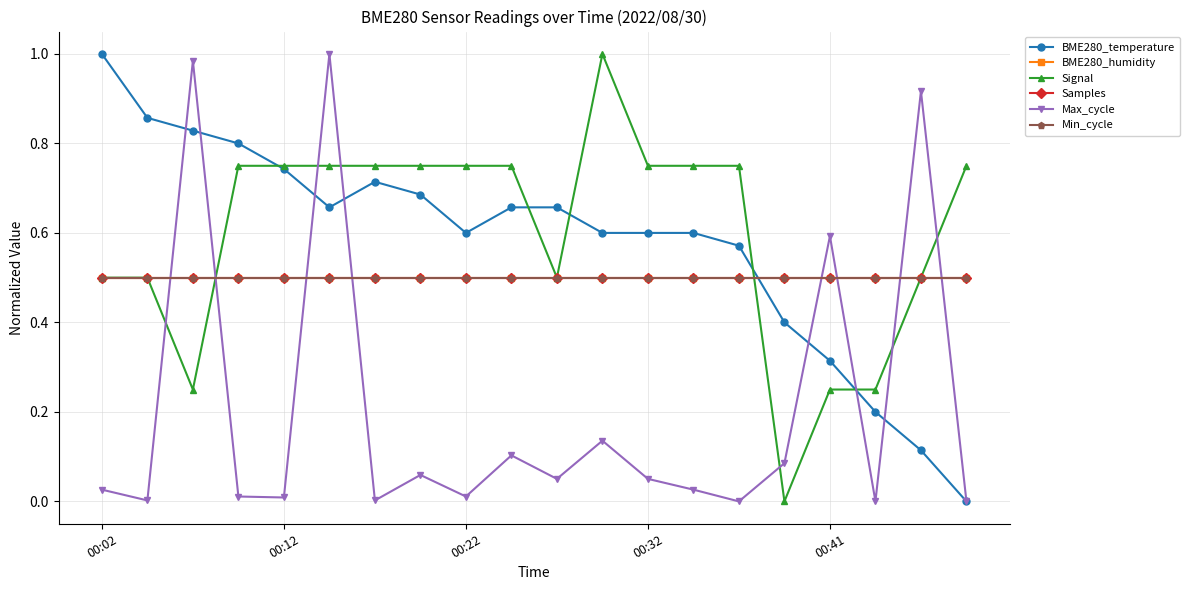

Is this an area chart (filled region under the line)?

No